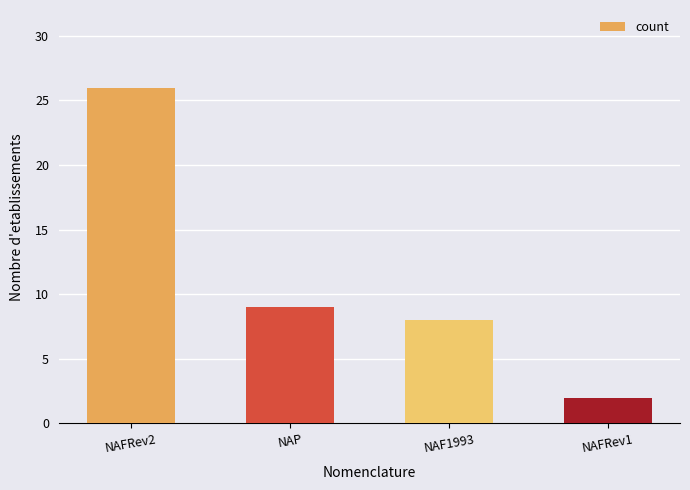

What is the ratio of the value at NAFRev2 to the value at NAP?

2.9